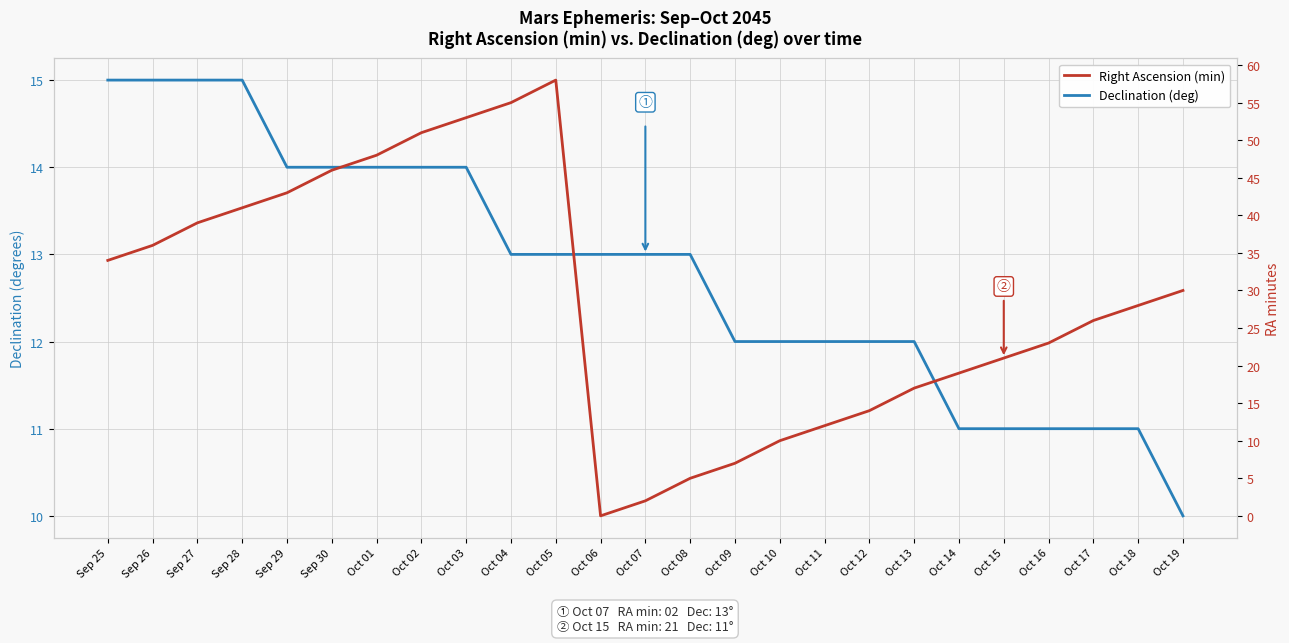

At which label is Declination (deg) closest to 12?

Oct 09